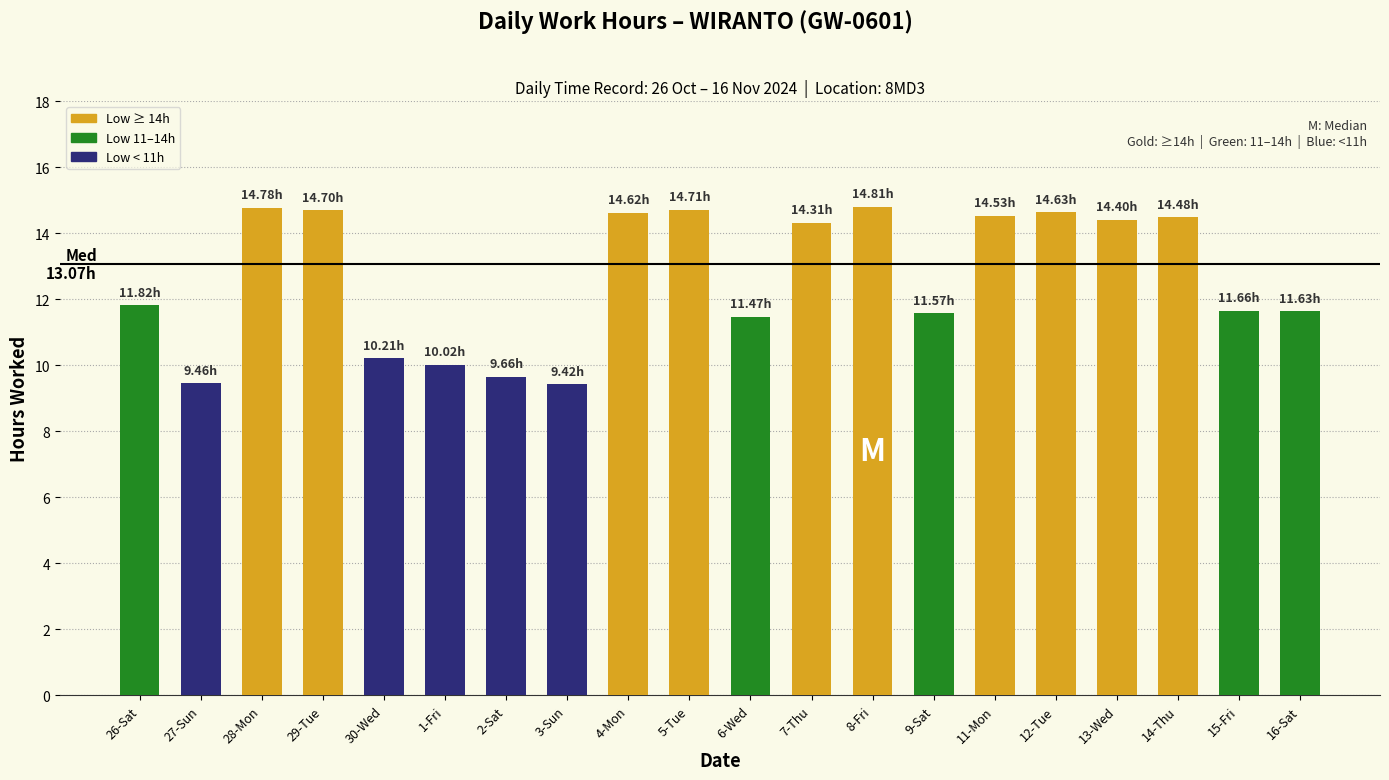

Where does the data first go above 14?

28-Mon